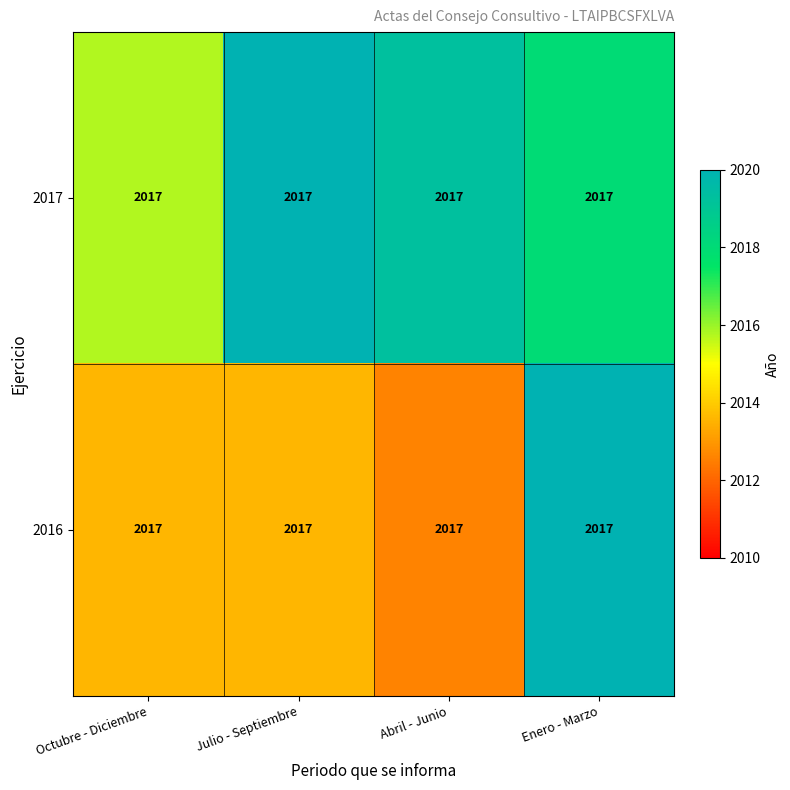

Which series has the largest range (max minus min)?

2016